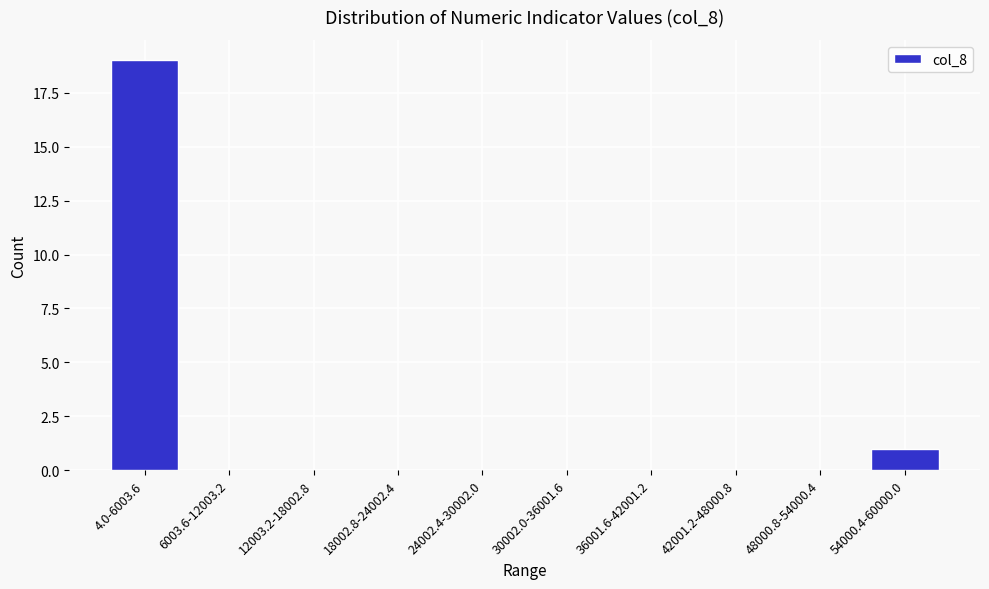

Reading right to left, what are all the values shown in this chart?

54000.4-60000.0=1	48000.8-54000.4=0	42001.2-48000.8=0	36001.6-42001.2=0	30002.0-36001.6=0	24002.4-30002.0=0	18002.8-24002.4=0	12003.2-18002.8=0	6003.6-12003.2=0	4.0-6003.6=19